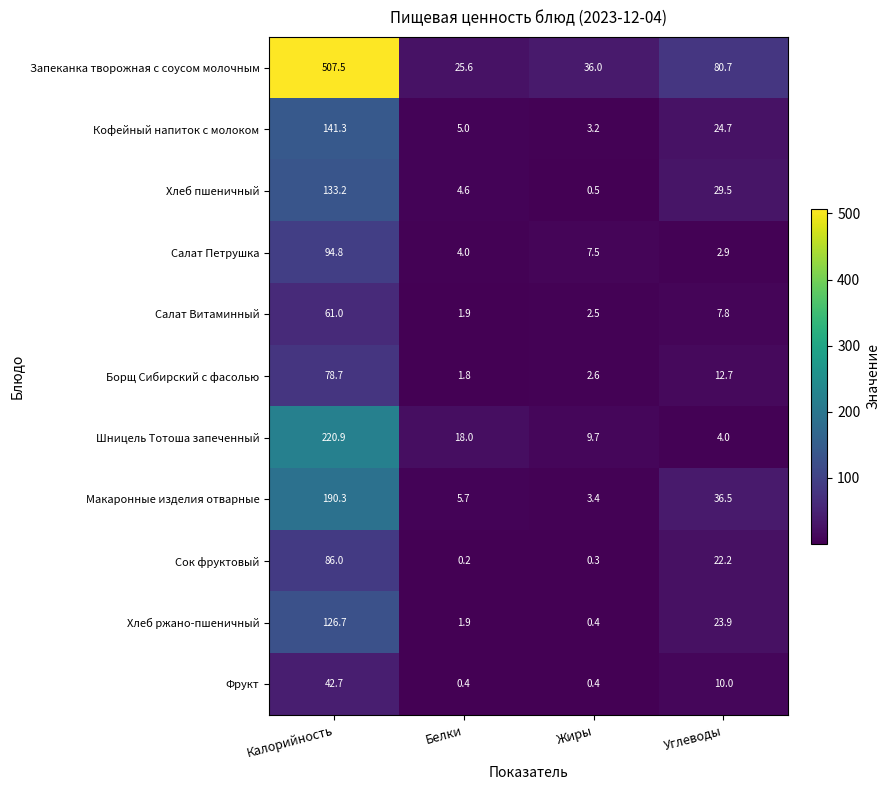

What is the average value of the Кофейный напиток с молоком series?

43.6